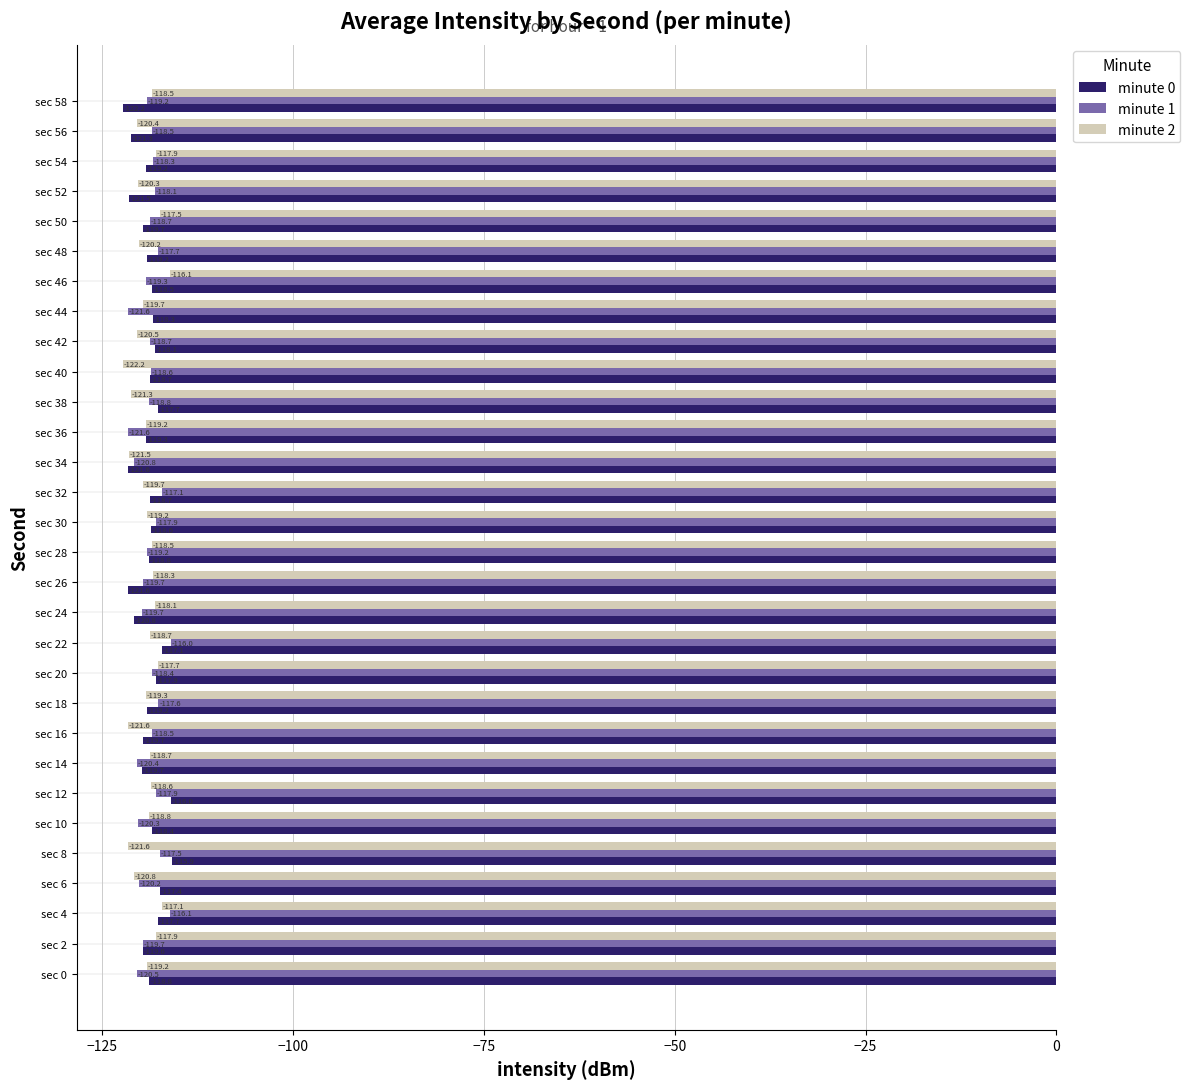

What is the maximum value for minute 1?

-116.0